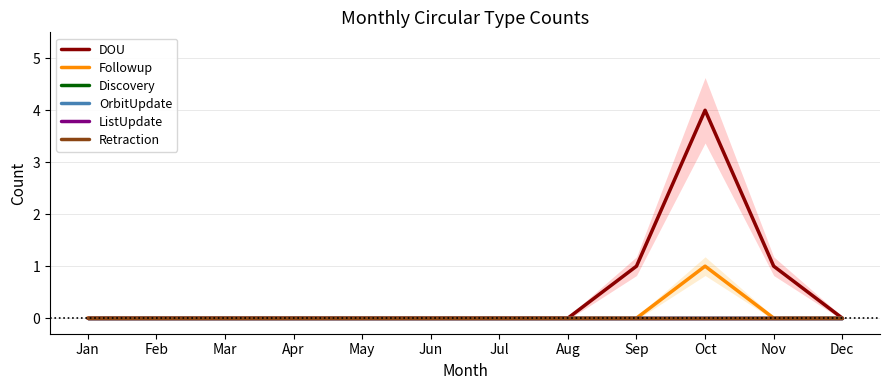

Reading left to right, what are all the values shown in this chart?

DOU: 0	0	0	0	0	0	0	0	1	4	1	0
Followup: 0	0	0	0	0	0	0	0	0	1	0	0
Discovery: 0	0	0	0	0	0	0	0	0	0	0	0
OrbitUpdate: 0	0	0	0	0	0	0	0	0	0	0	0
ListUpdate: 0	0	0	0	0	0	0	0	0	0	0	0
Retraction: 0	0	0	0	0	0	0	0	0	0	0	0